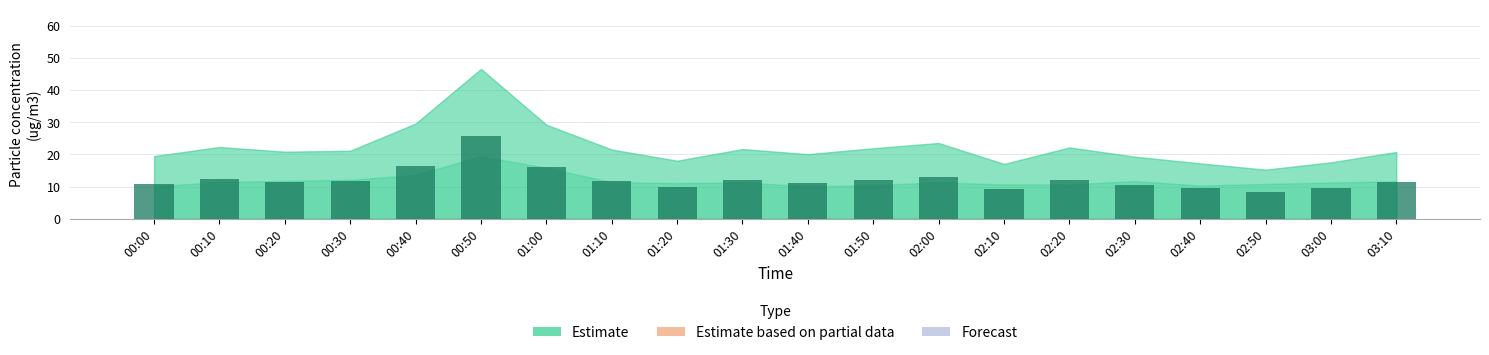

What is the greatest value displayed?

25.6